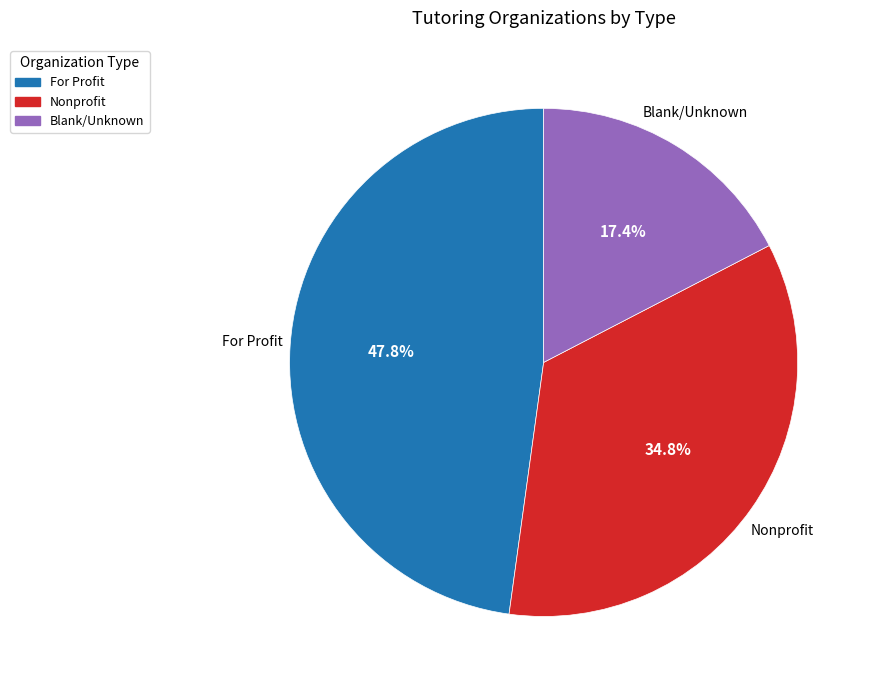

Is there a majority slice in this chart?

No